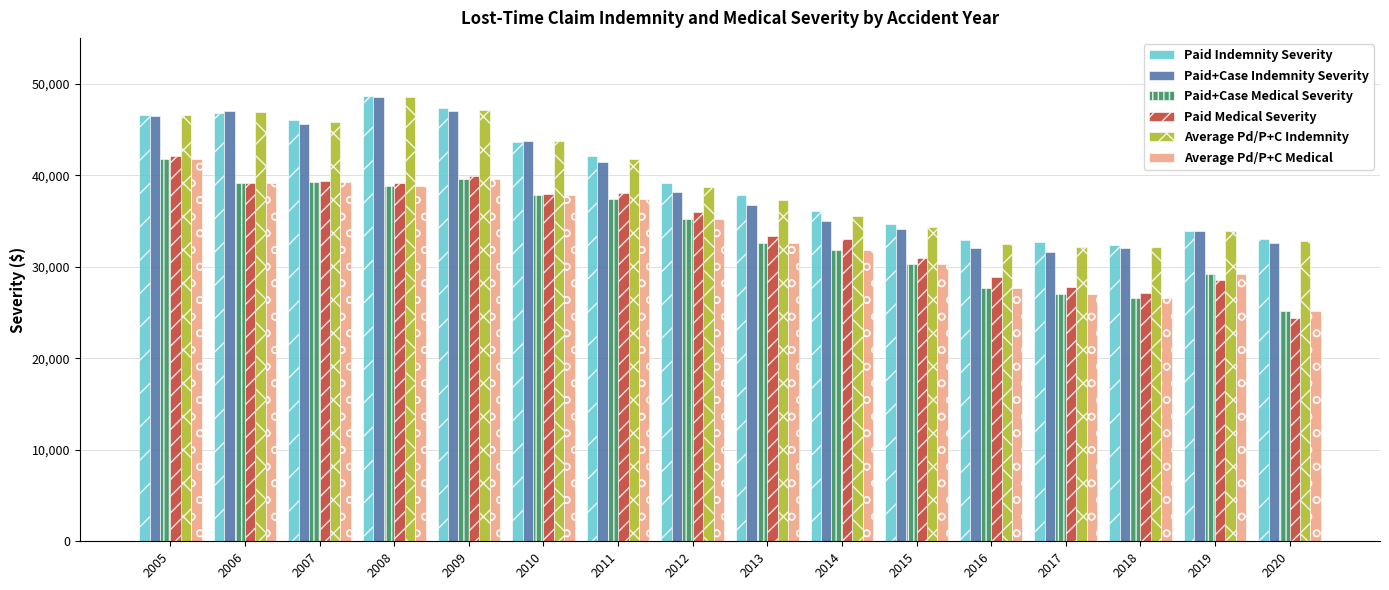

Between 2008 and 2010, which series saw the biggest shift?

Paid Indemnity Severity